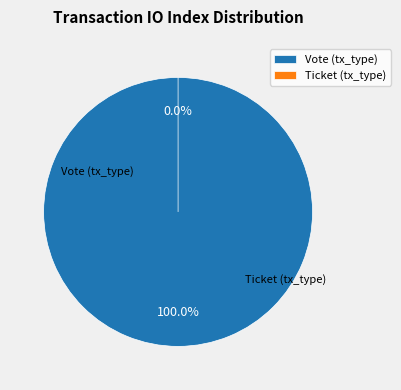

Which slice is the smallest?

Ticket (tx_type)